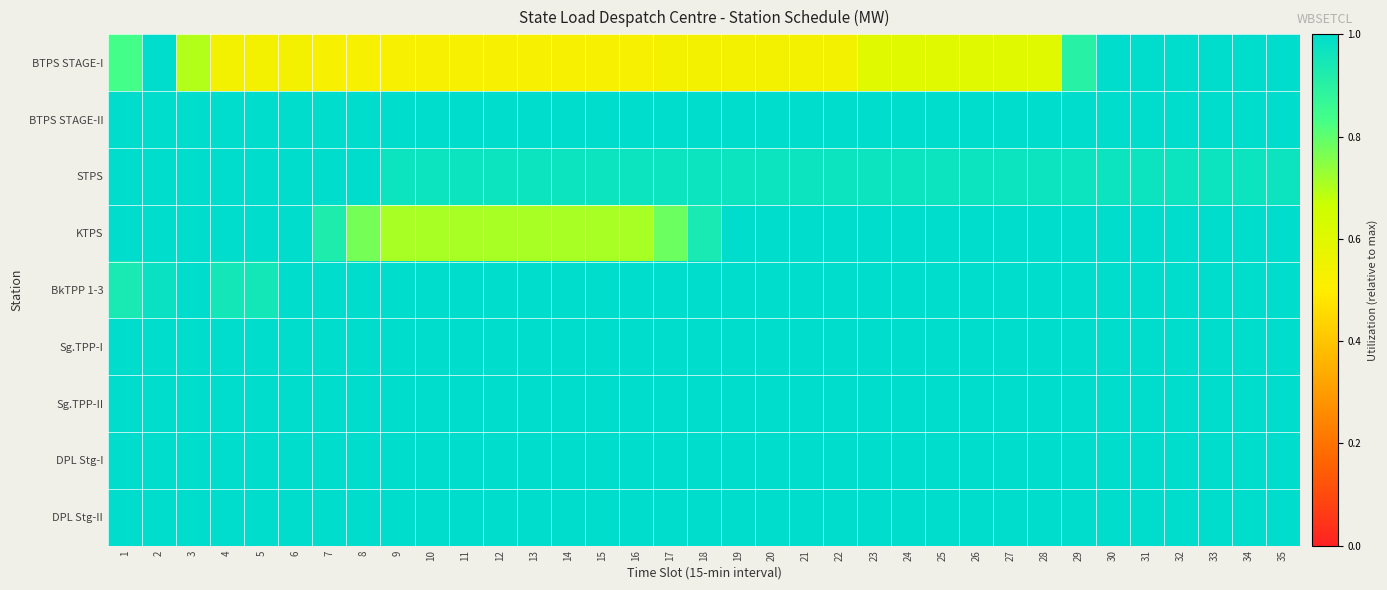

Which series has the largest total across all categories?

BTPS STAGE-II